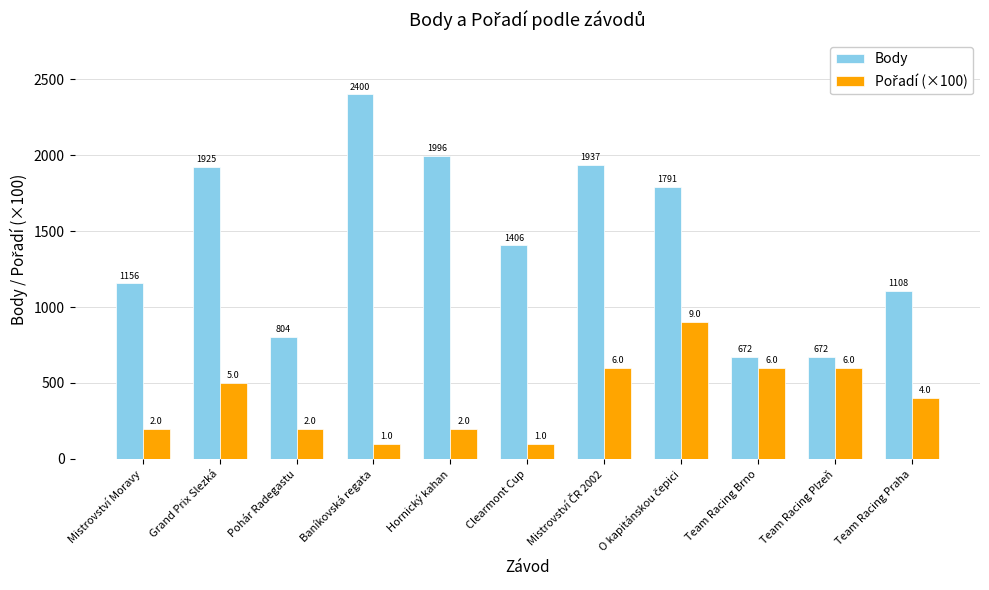

How many series are shown in this chart?

2